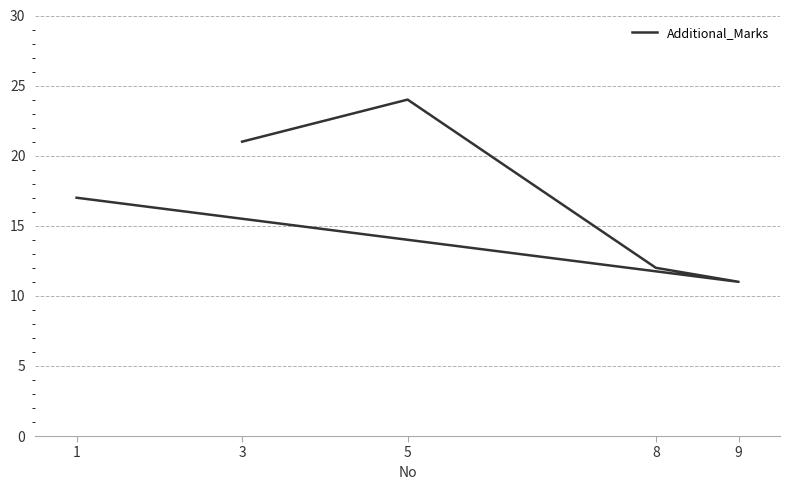

True or false: the data shows 11 at 3.

False